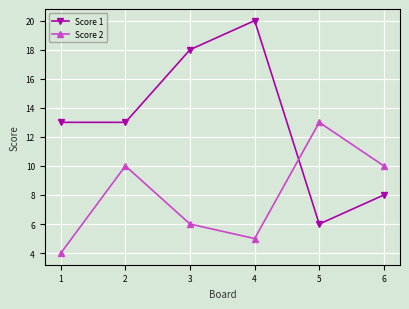

How many data points does each series have?

6